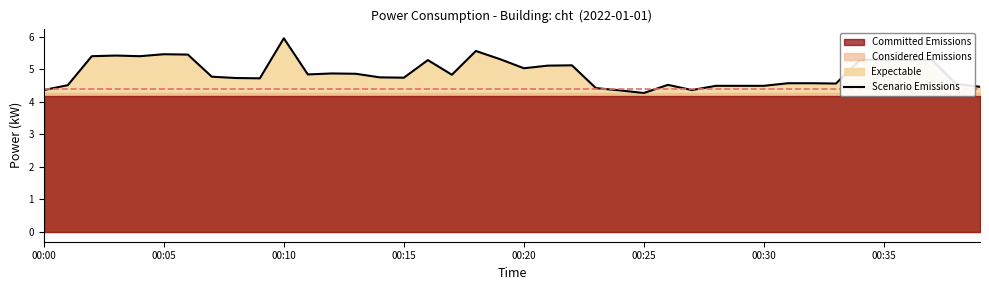

Which label corresponds to the largest value in the chart?

00:10